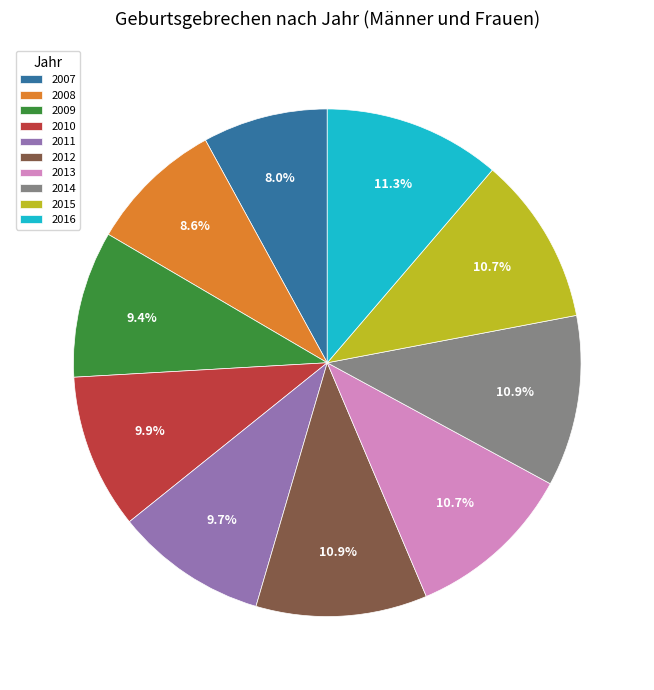

Between 2008 and 2012, which is larger?

2012